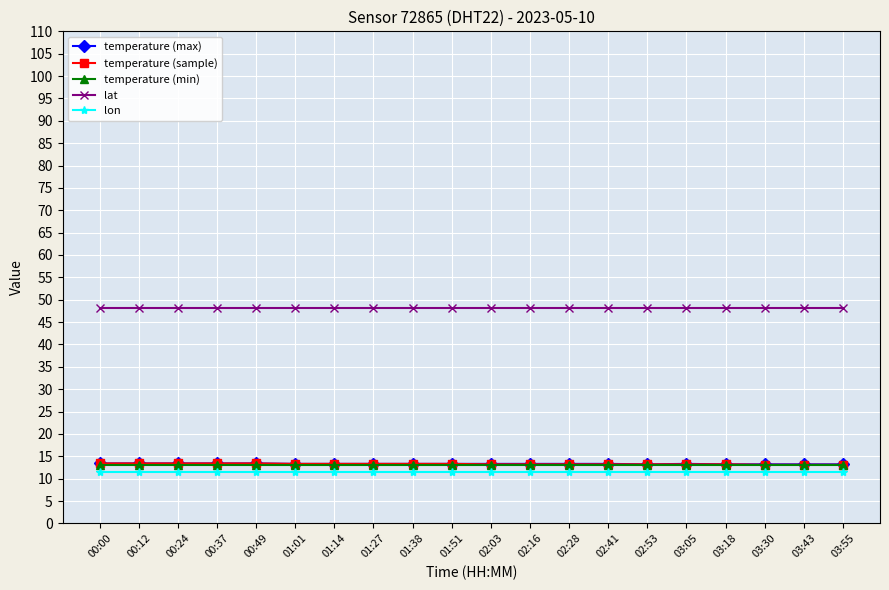

What is the spread (max minus min) of values at 02:41?

36.6